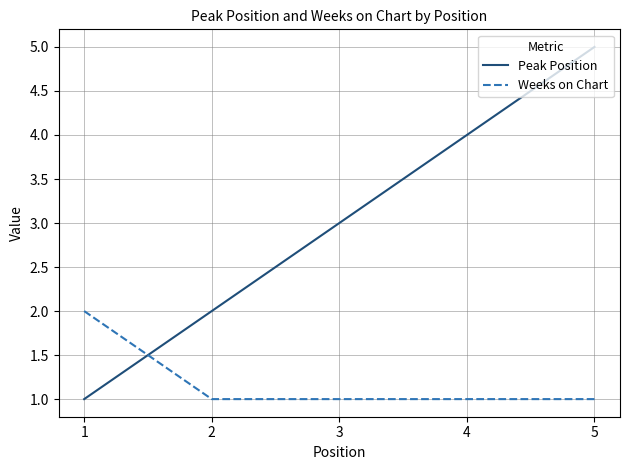

List the series in order of their peak value, highest first.

Peak Position, Weeks on Chart